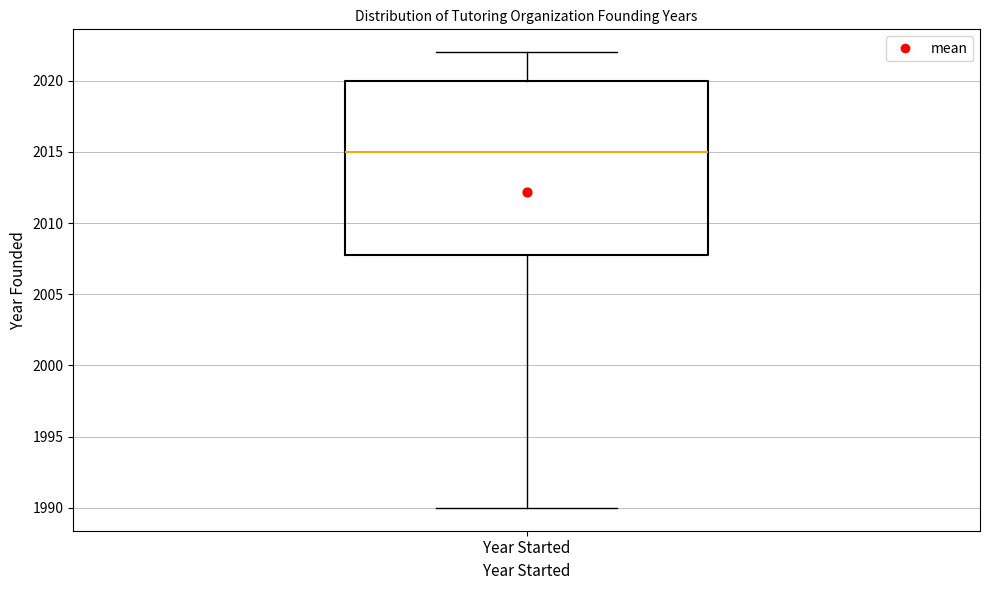

Read this box plot against the y-axis: the position of the median line, the range covered by the box, and the ends of both whiskers. The values are not printed on the chart, so give them approximately, as read against the axis.

median 2015, box 2008 to 2020, whiskers 1990 to 2022